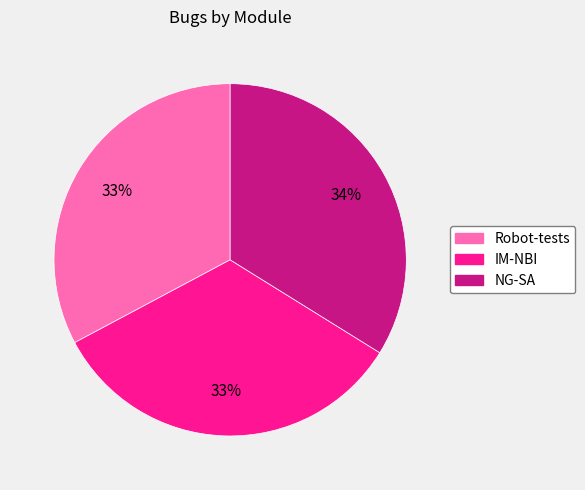

To the nearest percent, what is the difference between the largest and smallest slice percentages?

1%